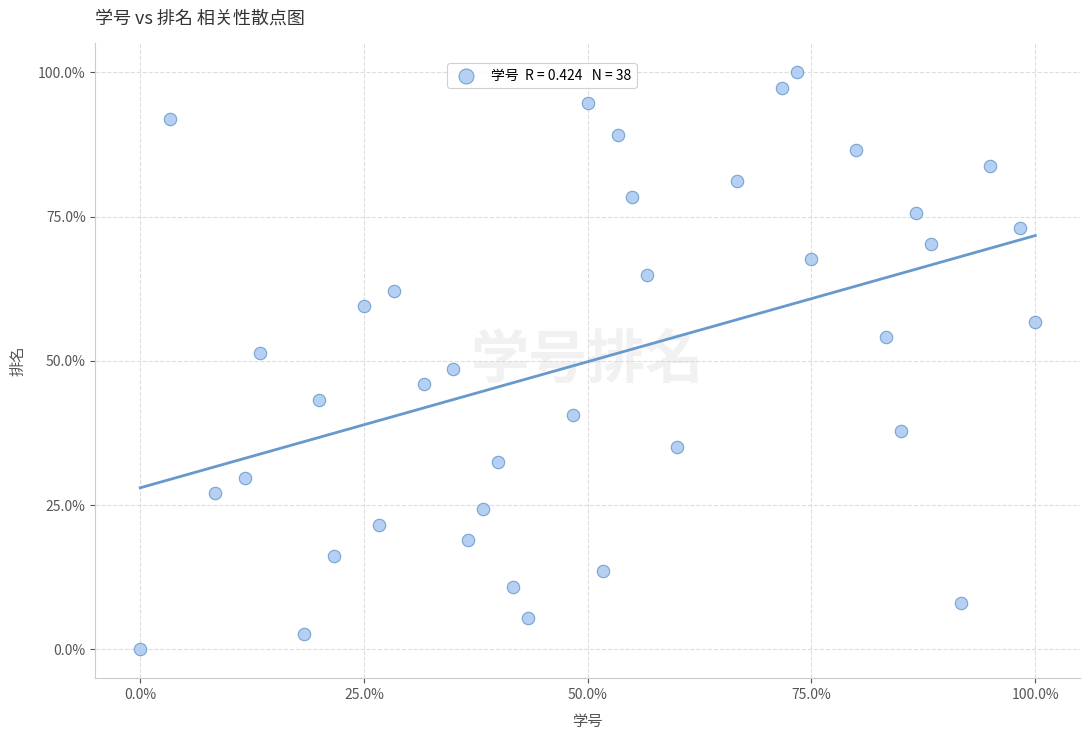

What is the range of Y values (max minus min)?

100.0